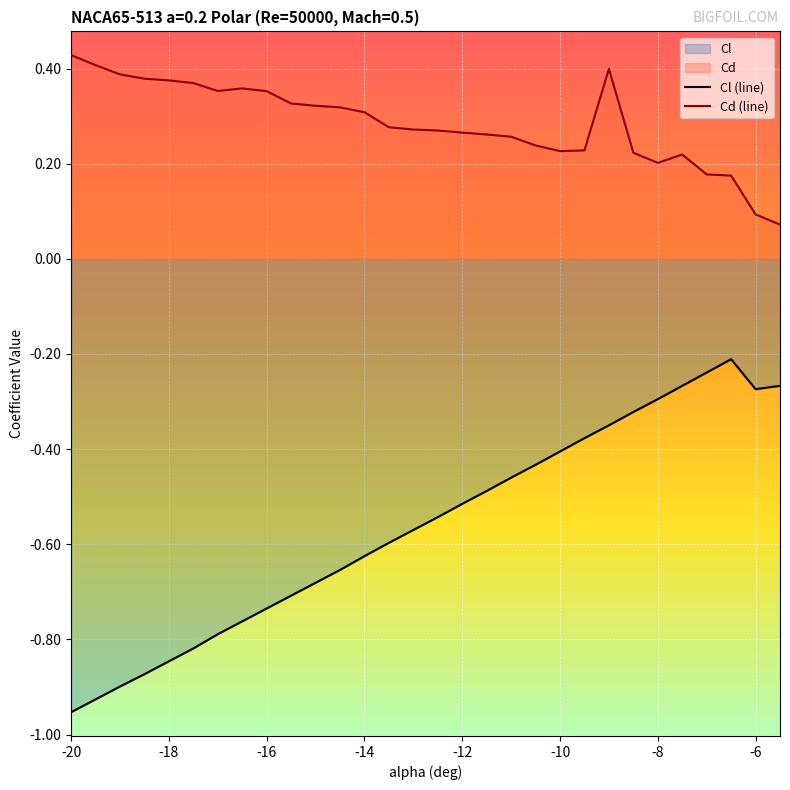

Is it true that Cl (line) equals -0.5 at -20?

False